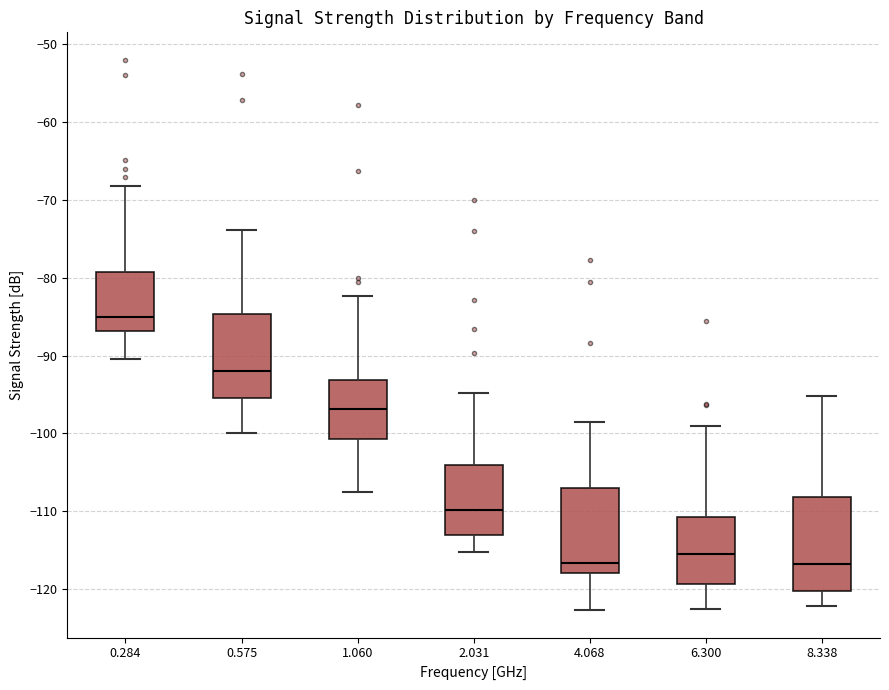

Which box's median line is the highest?

0.284